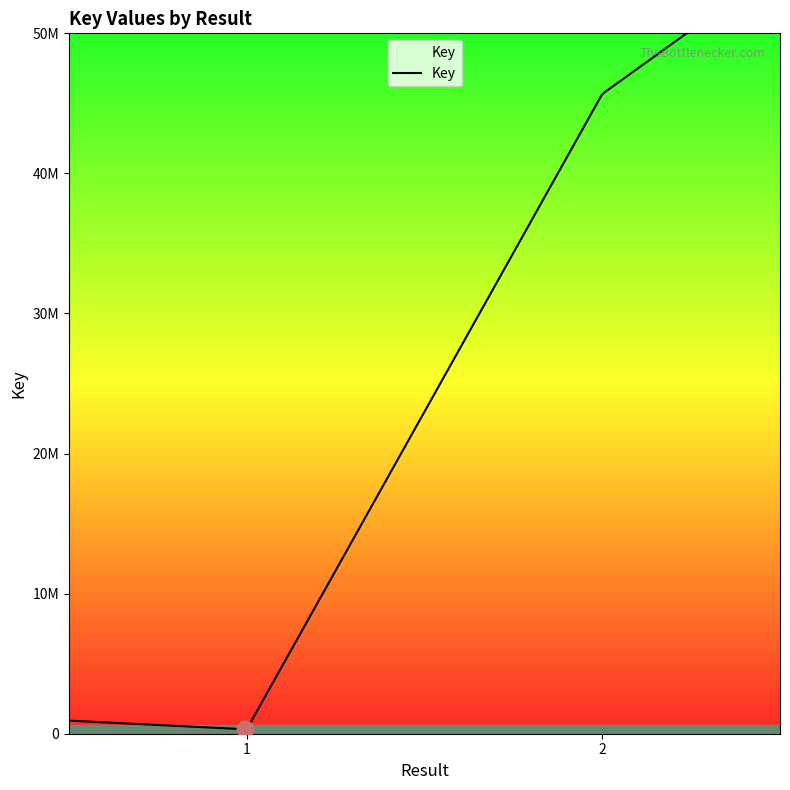

What value does the data have at , to the nearest 50?

311700